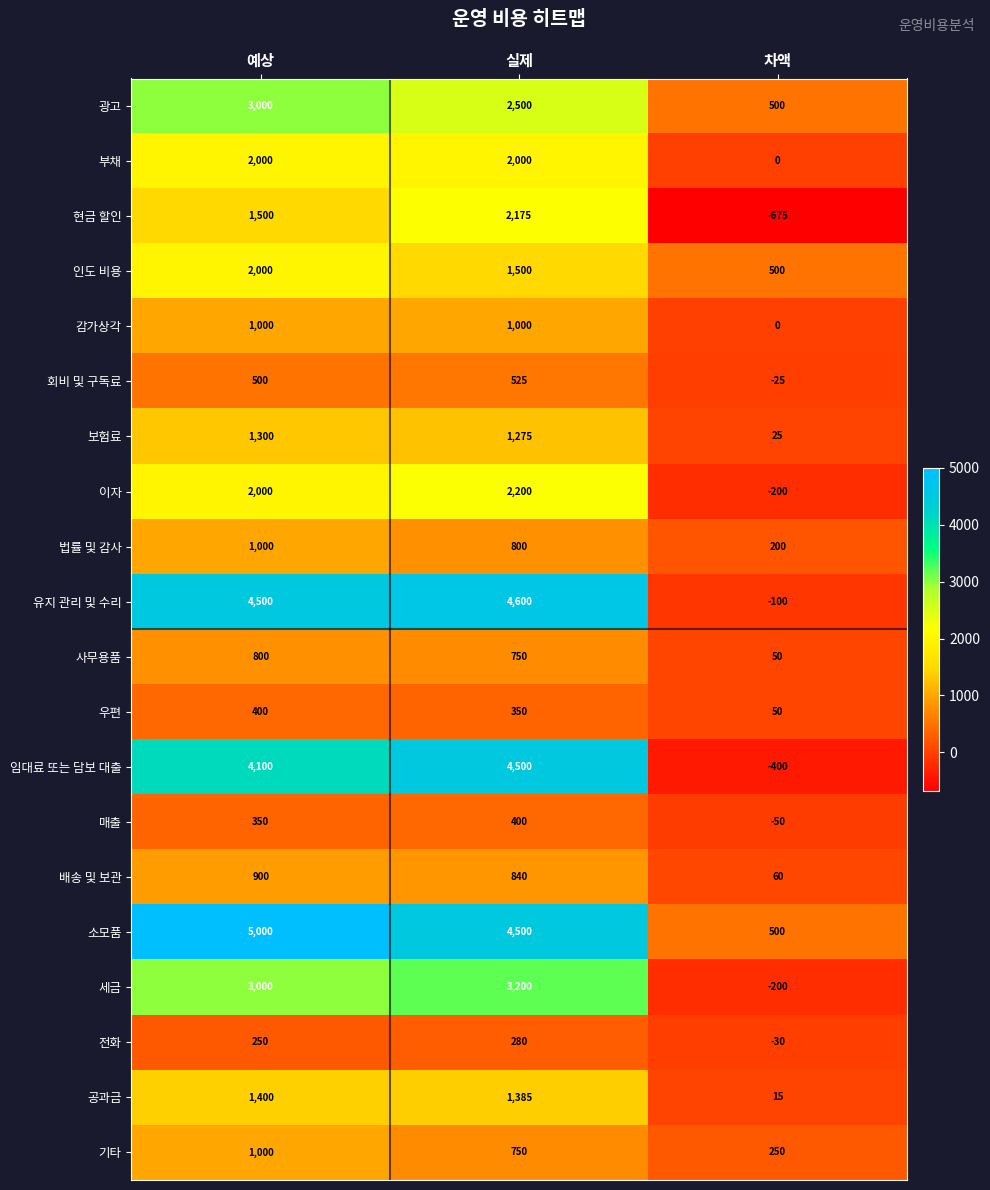

Rank the categories by 배송 및 보관 value from lowest to highest.

차액, 실제, 예상